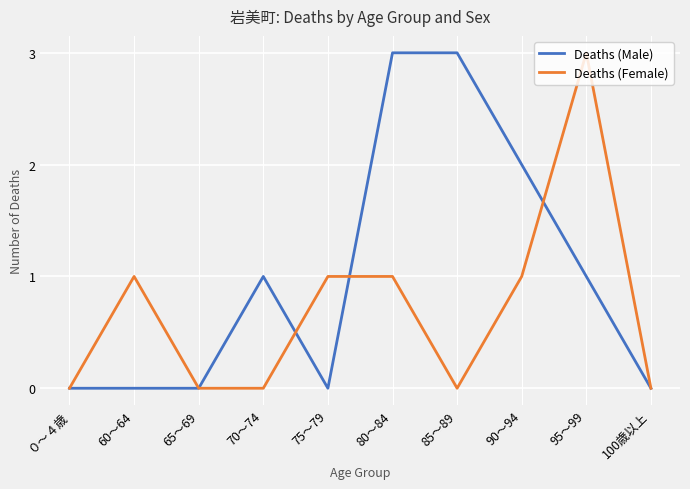

What is the difference between the maximum and minimum values in the Deaths (Female) series?

3